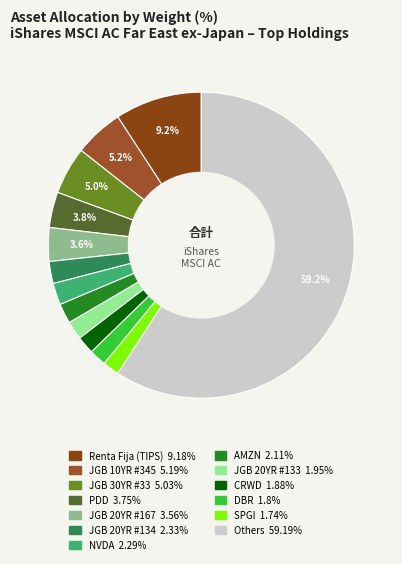

Count the number of slices in the pie.

13